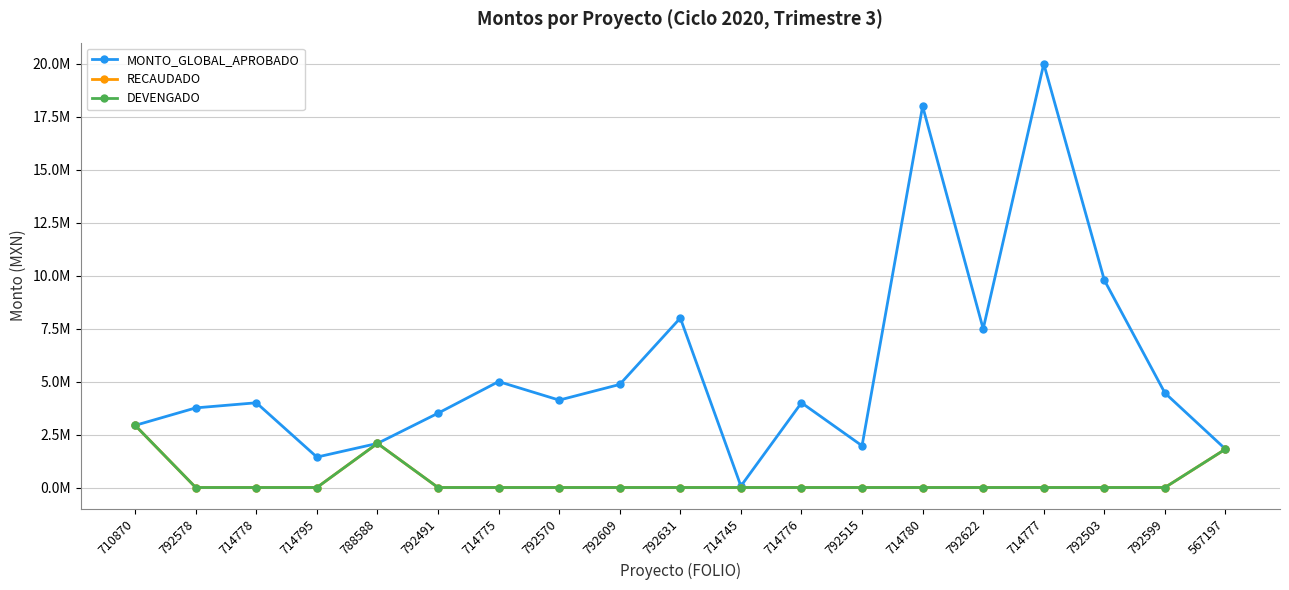

True or false: DEVENGADO has a value of 0.0 at 792609.

True